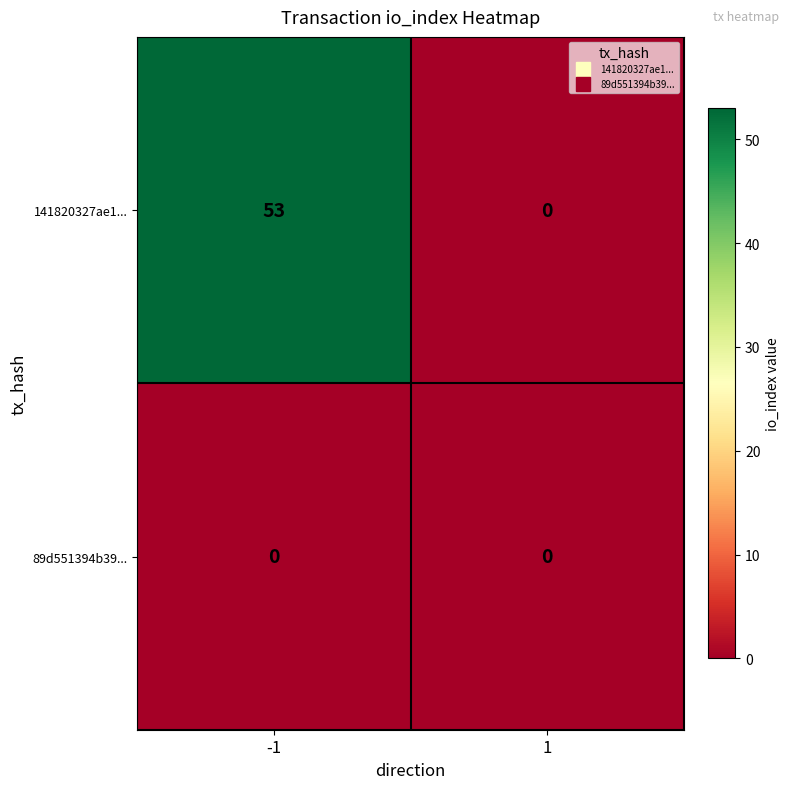

At how many categories does at least one series exceed 51?

1